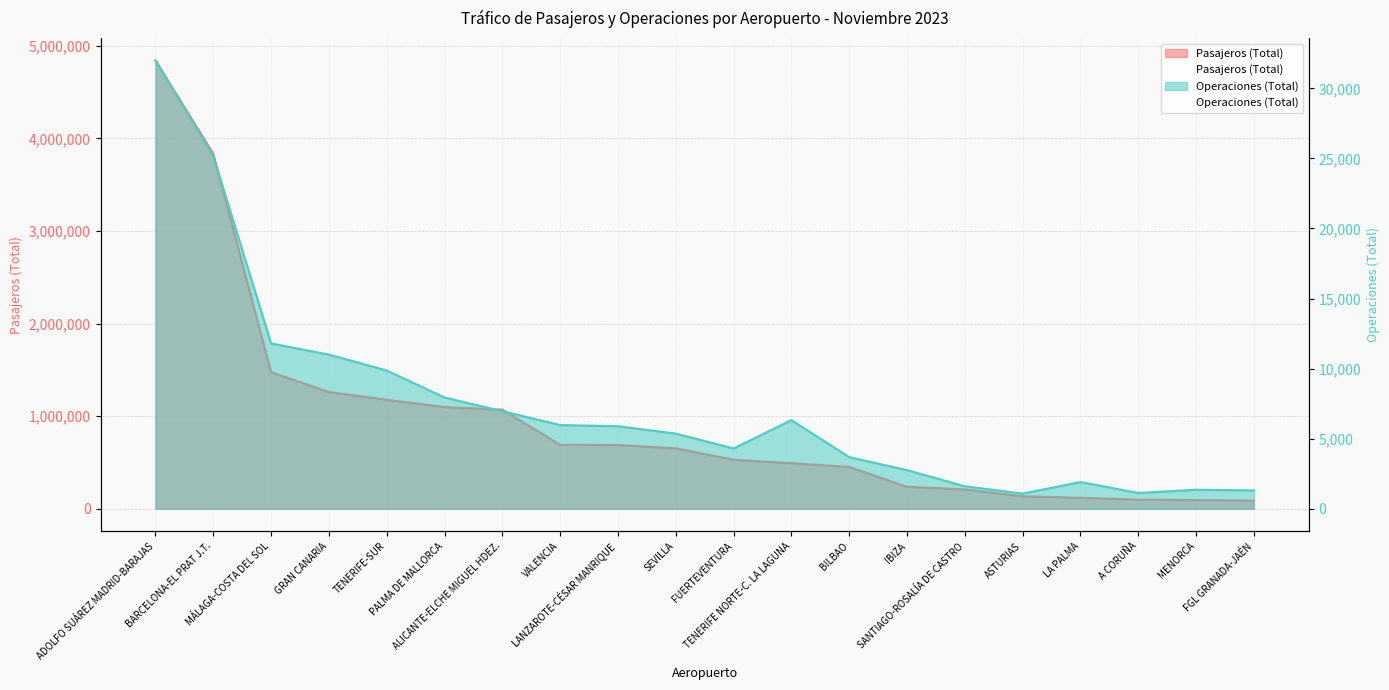

Between VALENCIA and SEVILLA, which is larger?

VALENCIA